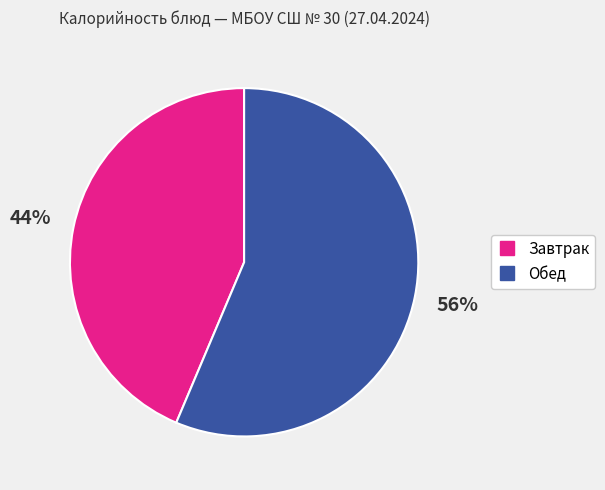

Does any single category account for the majority?

Yes